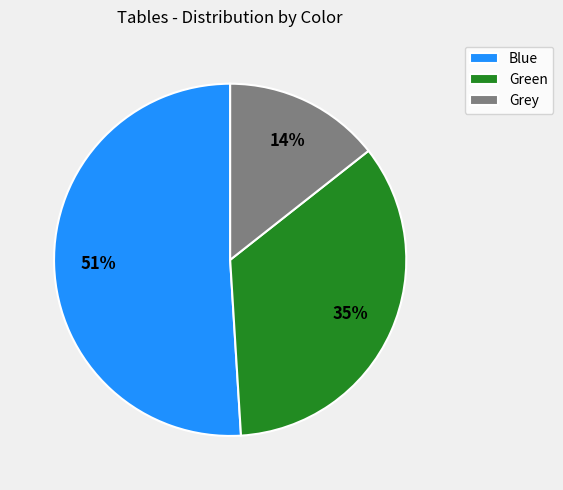

How many slices are in this pie chart?

3